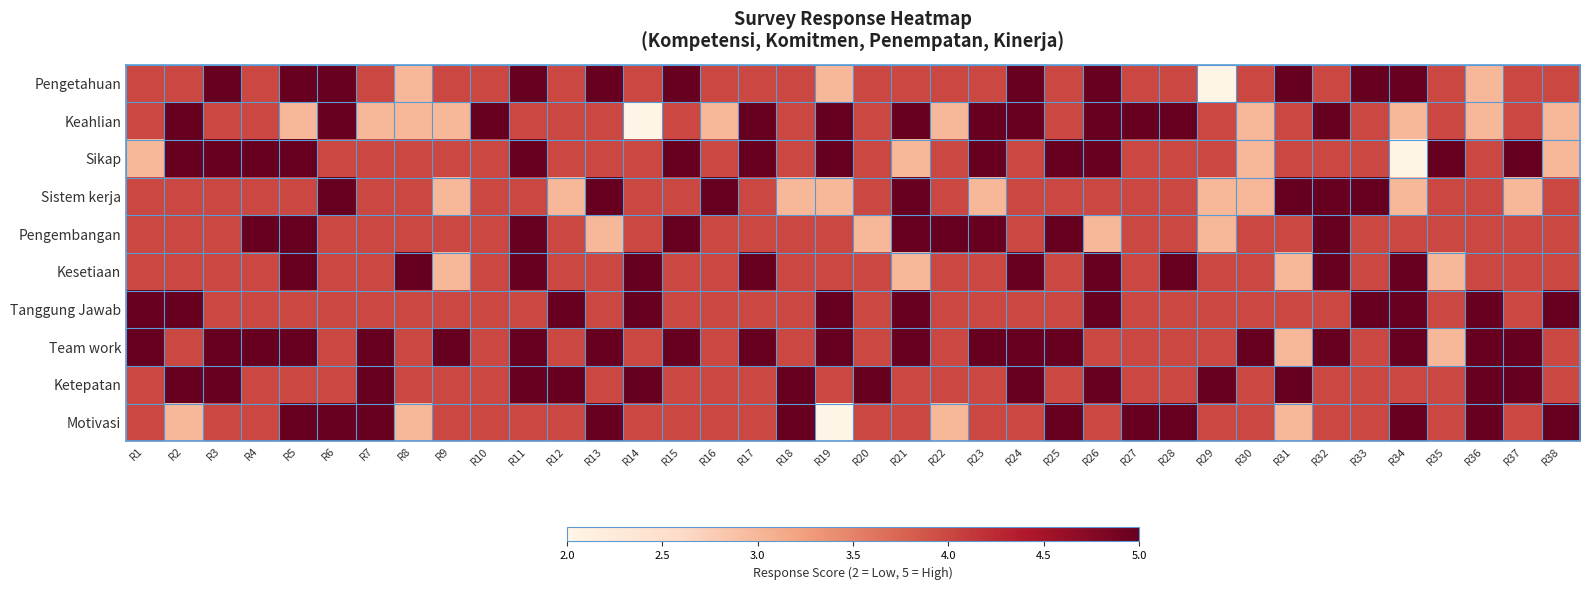

Which series has the largest total across all categories?

Team work